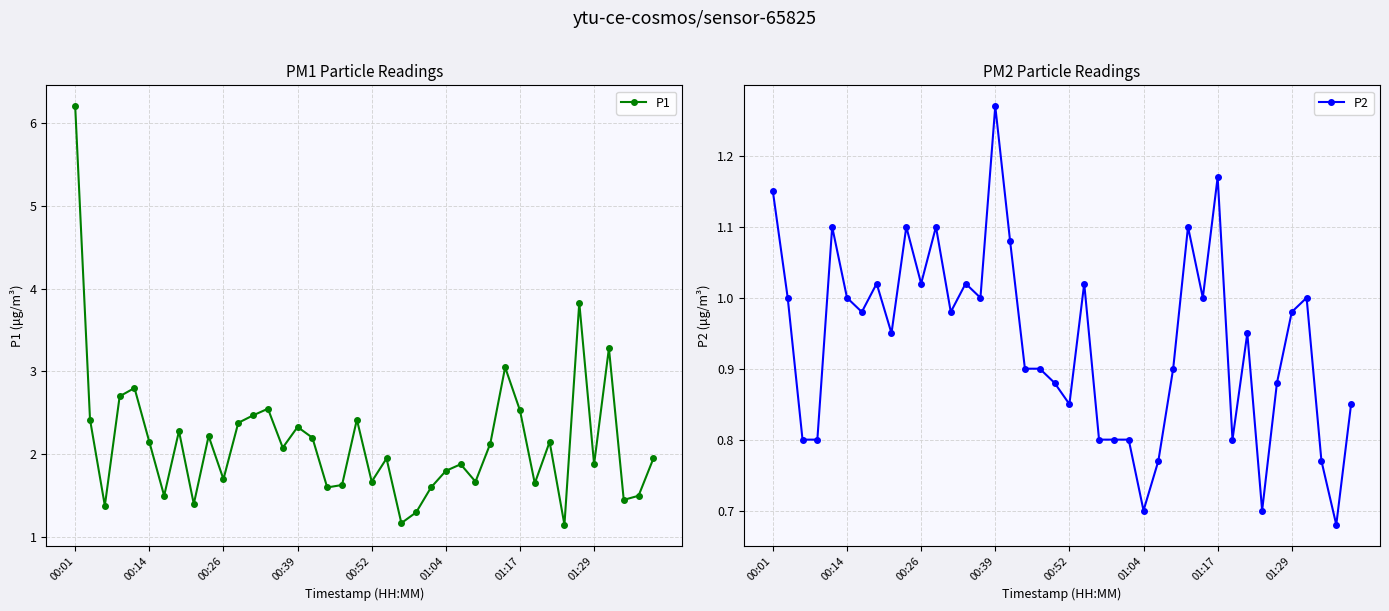

What are all the series names shown in the legend?

P1, P2